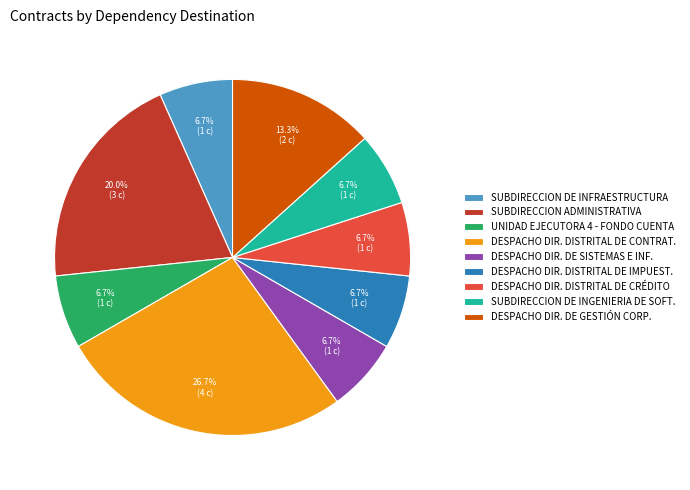

Count the number of slices in the pie.

9